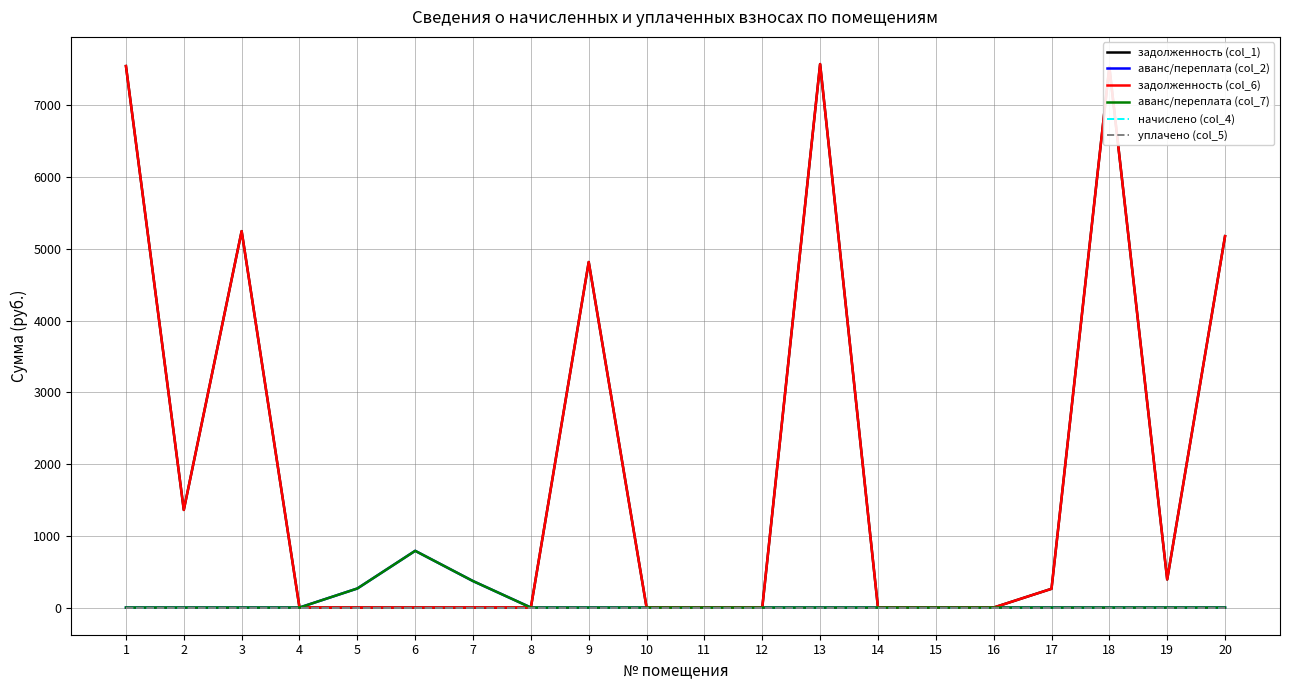

True or false: уплачено (col_5) and аванс/переплата (col_2) intersect in this chart.

False